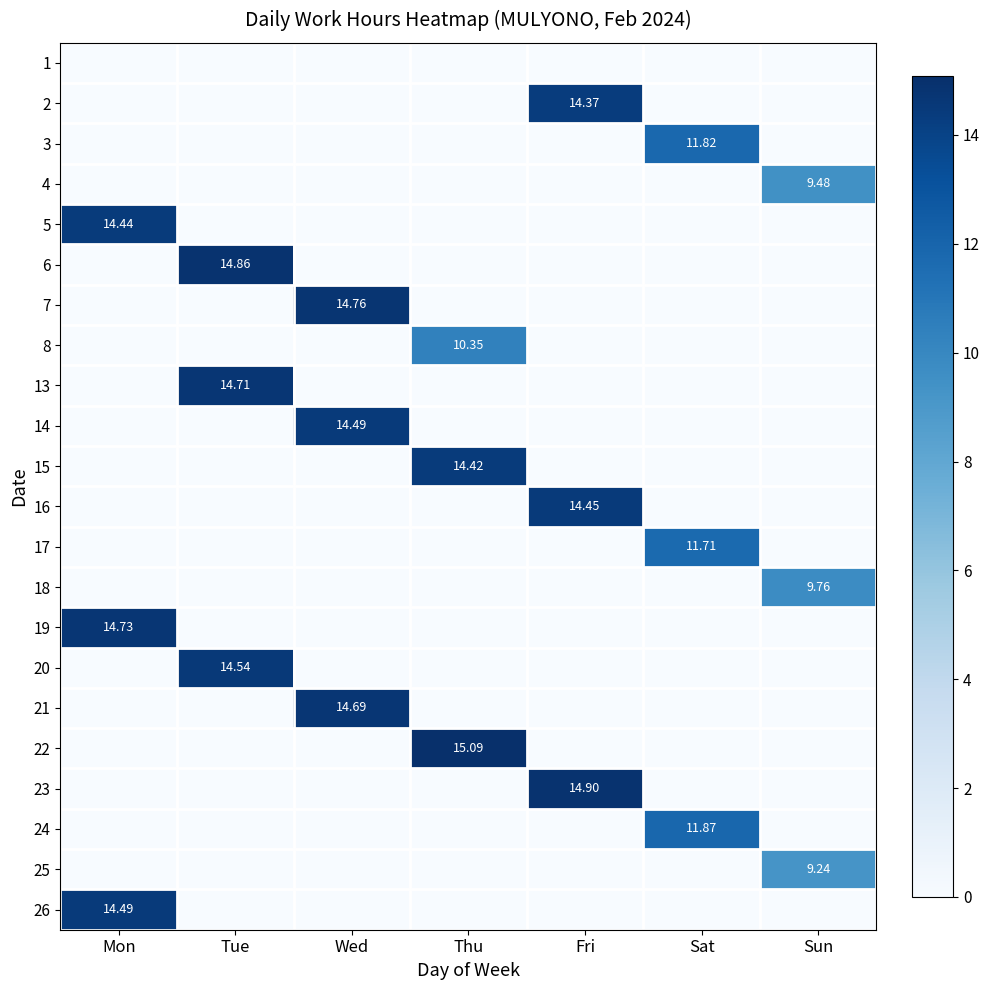

What is the difference between the highest and lowest values at Mon?

14.7